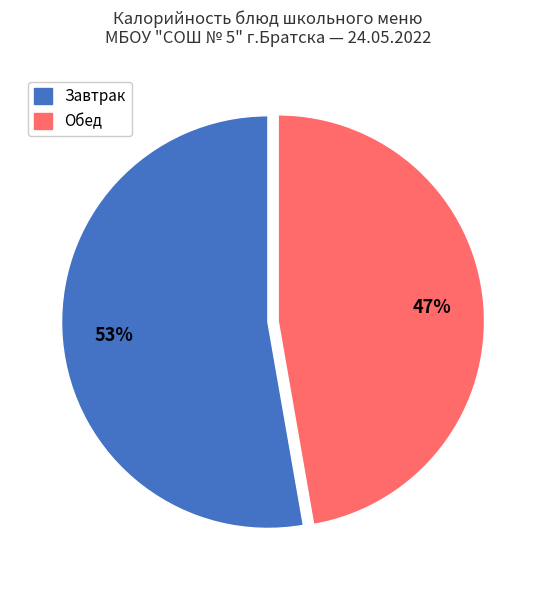

To the nearest percent, what is the difference between the largest and smallest slice percentages?

6%